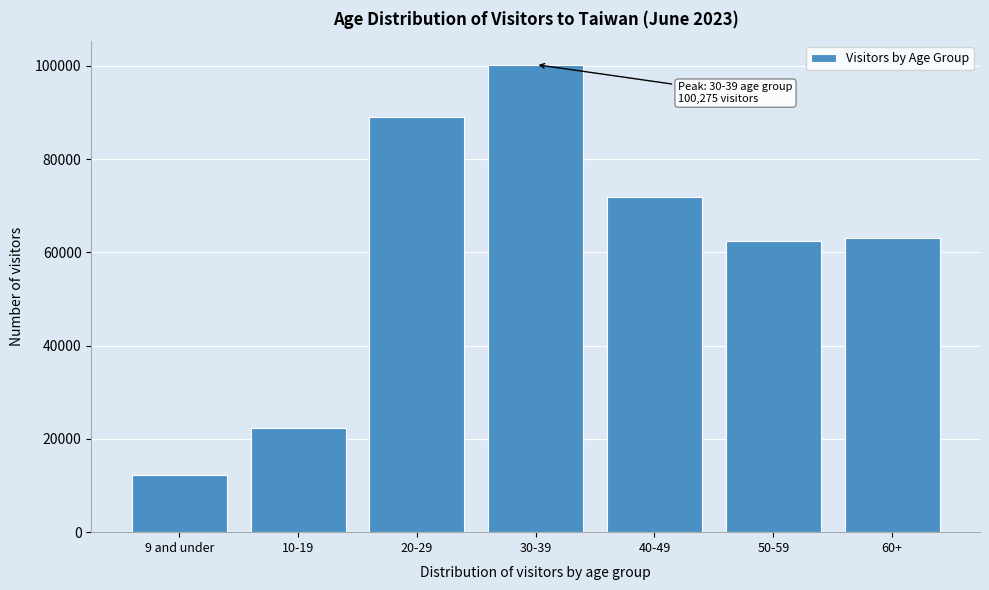

Reading left to right, extract all data points from this chart.

9 and under=12218	10-19=22290	20-29=89031	30-39=100275	40-49=71926	50-59=62479	60+=63042